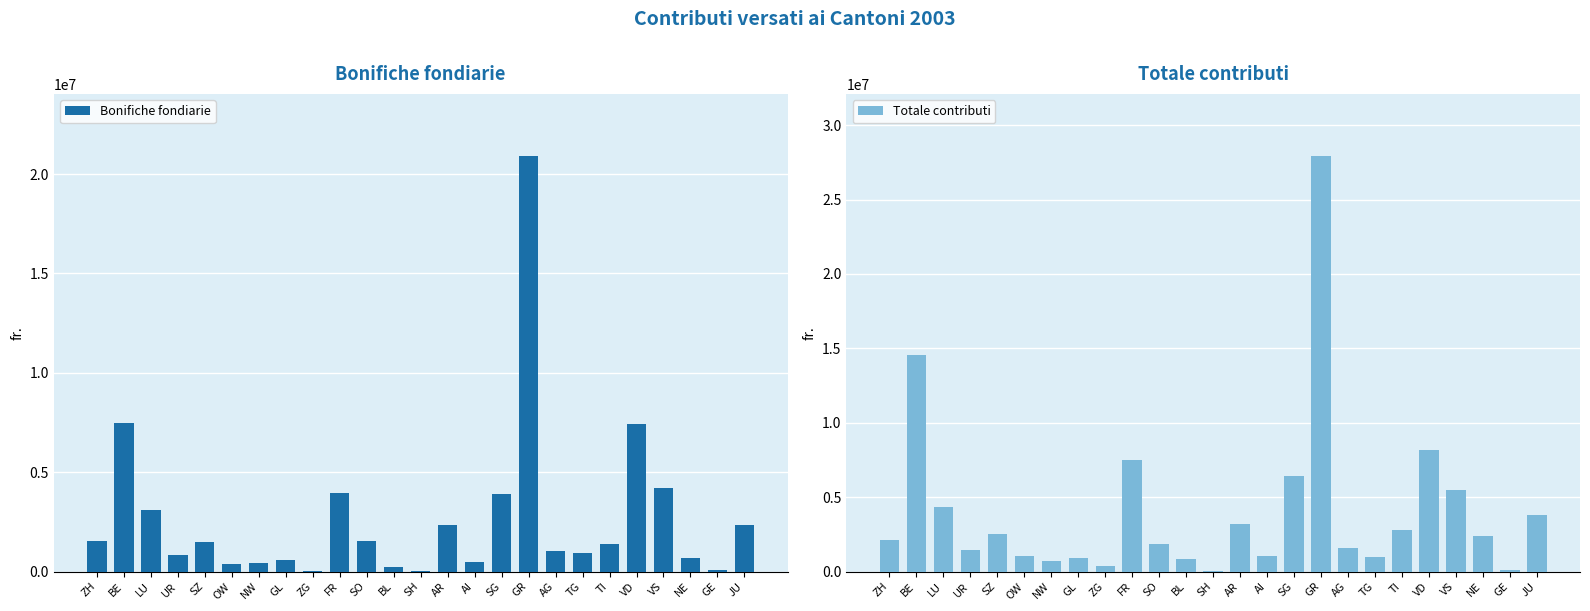

At how many categories does at least one series exceed 11771714?

2